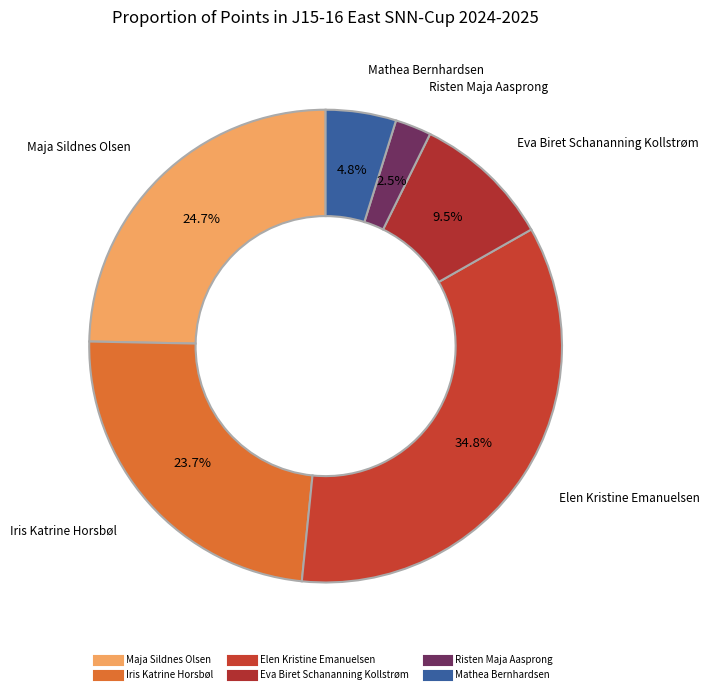

How much of the chart is everything except Mathea Bernhardsen?

95.2%